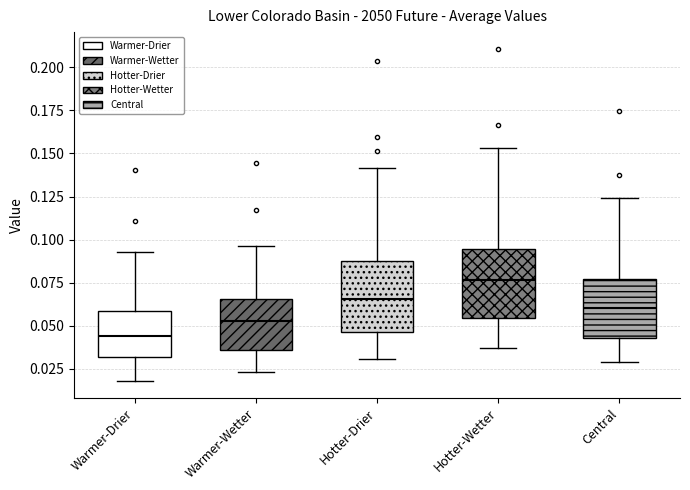

Reading left to right, read every box against the y-axis: the position of its median line, the range the box covers, and the ends of its whiskers. The values are not printed on the chart, so give them approximately, as read against the axis.

Warmer-Drier: median 0.045, box 0.030 to 0.060, whiskers 0.020 to 0.095
Warmer-Wetter: median 0.050, box 0.035 to 0.065, whiskers 0.025 to 0.095
Hotter-Drier: median 0.065, box 0.045 to 0.085, whiskers 0.030 to 0.140
Hotter-Wetter: median 0.075, box 0.055 to 0.095, whiskers 0.035 to 0.155
Central: median 0.060, box 0.045 to 0.075, whiskers 0.030 to 0.125